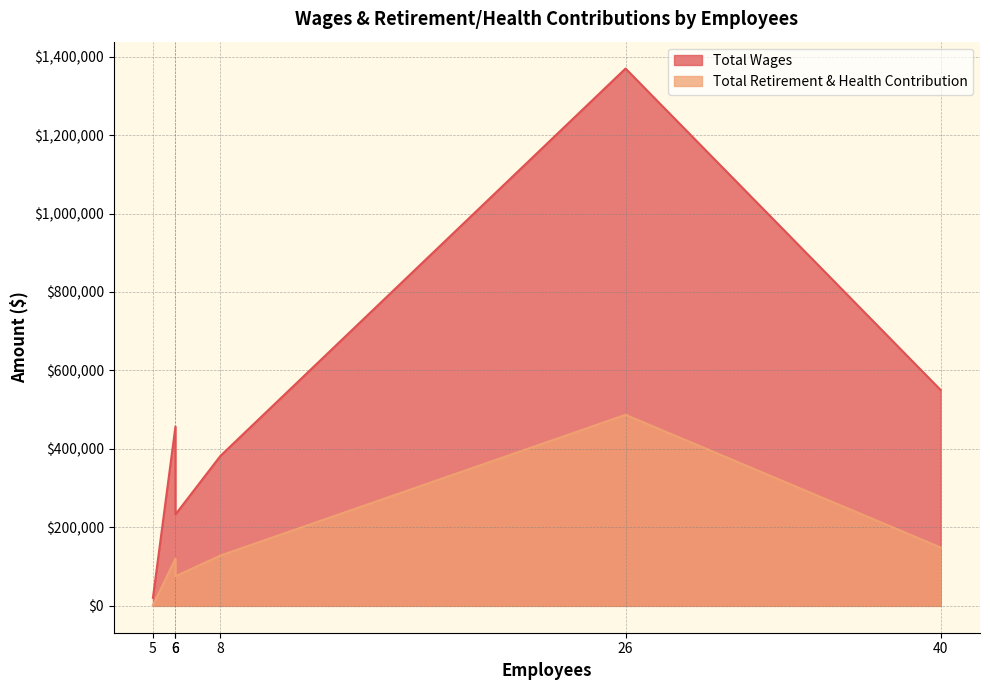

Is the value of Total Retirement & Health Contribution at 6 greater than the value of Total Wages at 26?

No